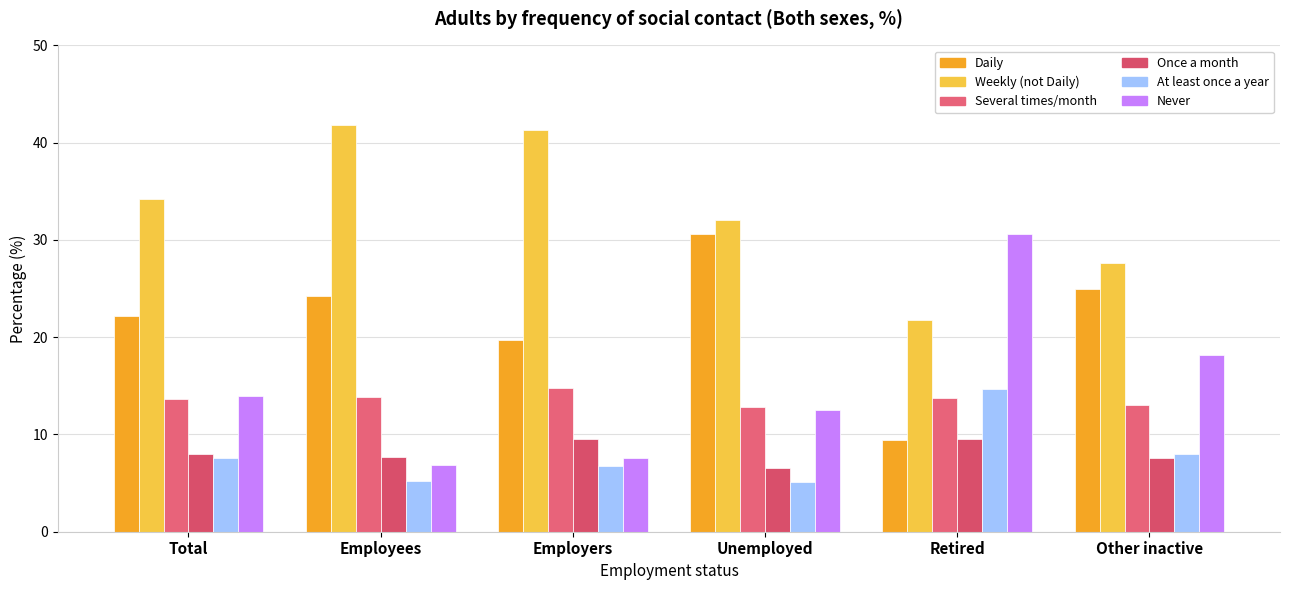

At how many categories does at least one series exceed 35?

2